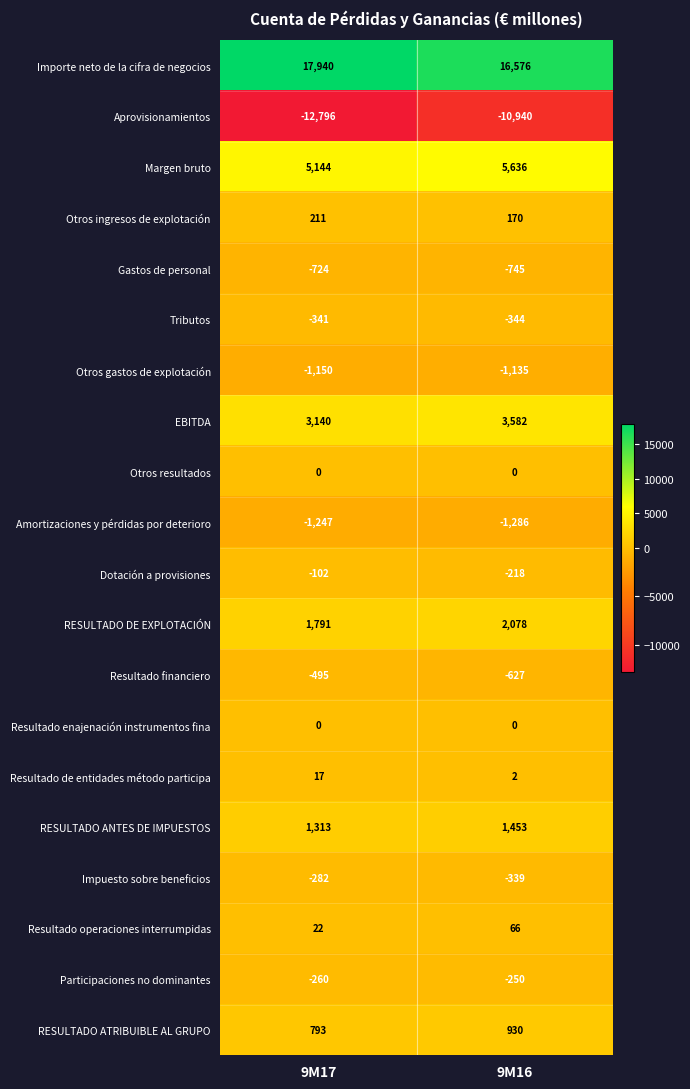

Which label corresponds to the smallest value in the chart?

9M17